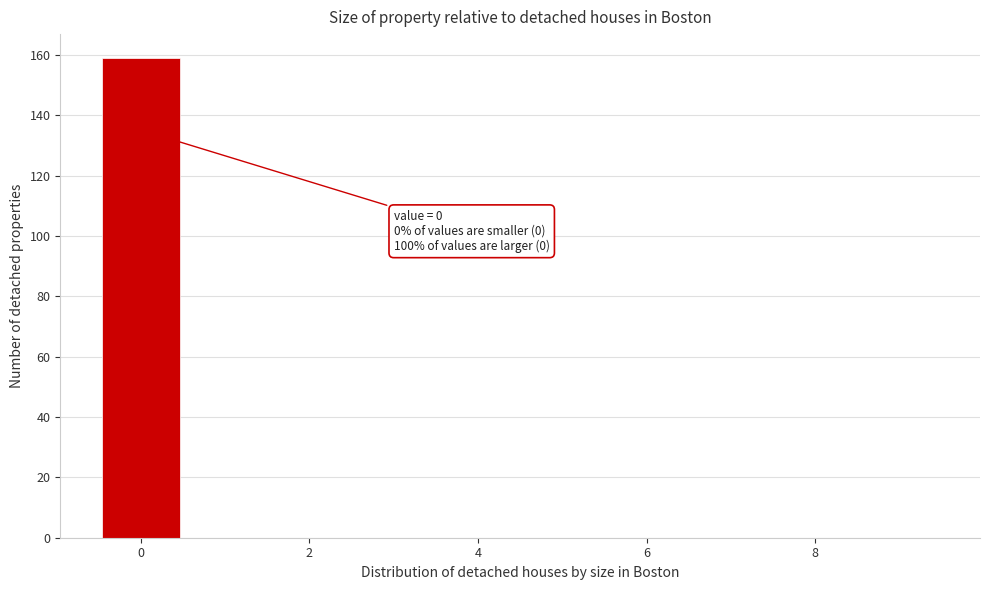

Which range on the x-axis has the tallest bar?

-0.5 to 0.5